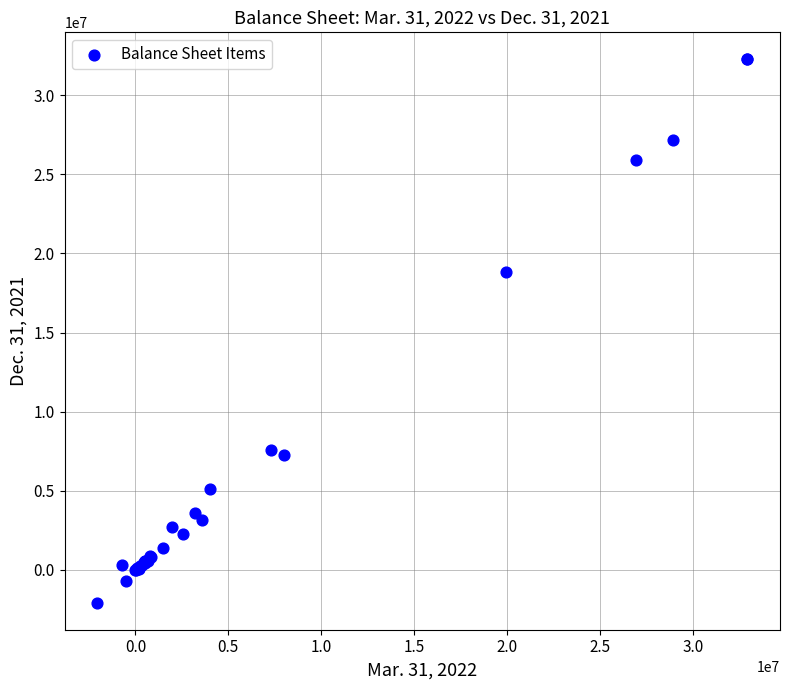

What Y value in the scatter plot is closest to 15096198?

18847209